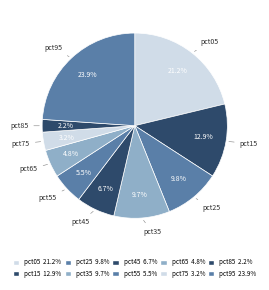

True or false: pct95 accounts for 24% of the total.

True